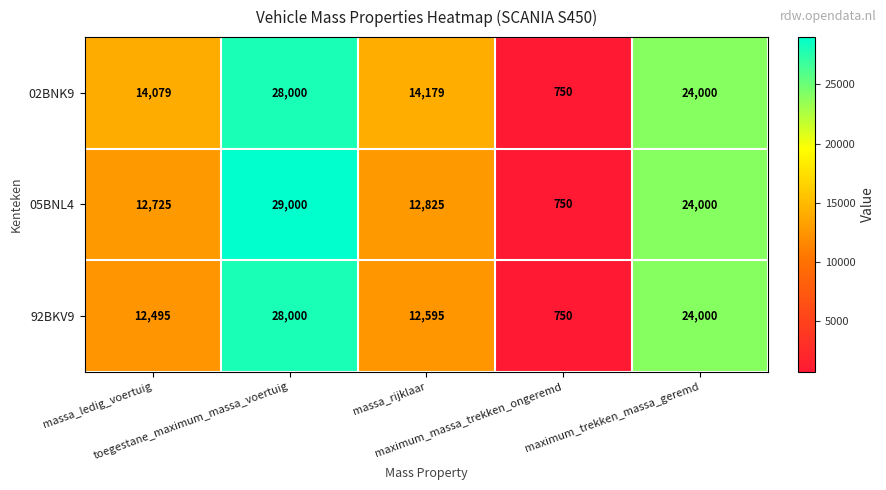

What is the difference between the maximum and second lowest values in the 02BNK9 series?

13921